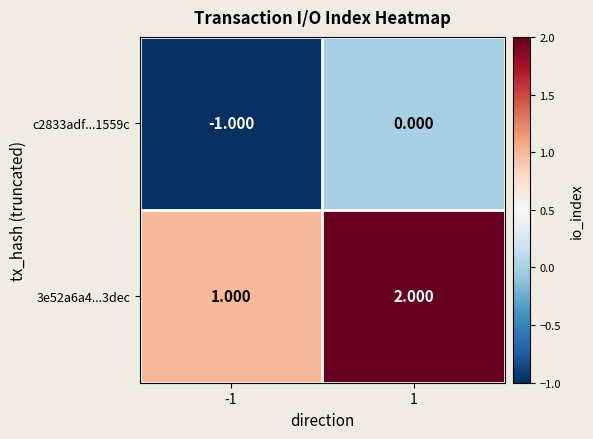

How many values in the c2833adf...1559c series are below 0?

1